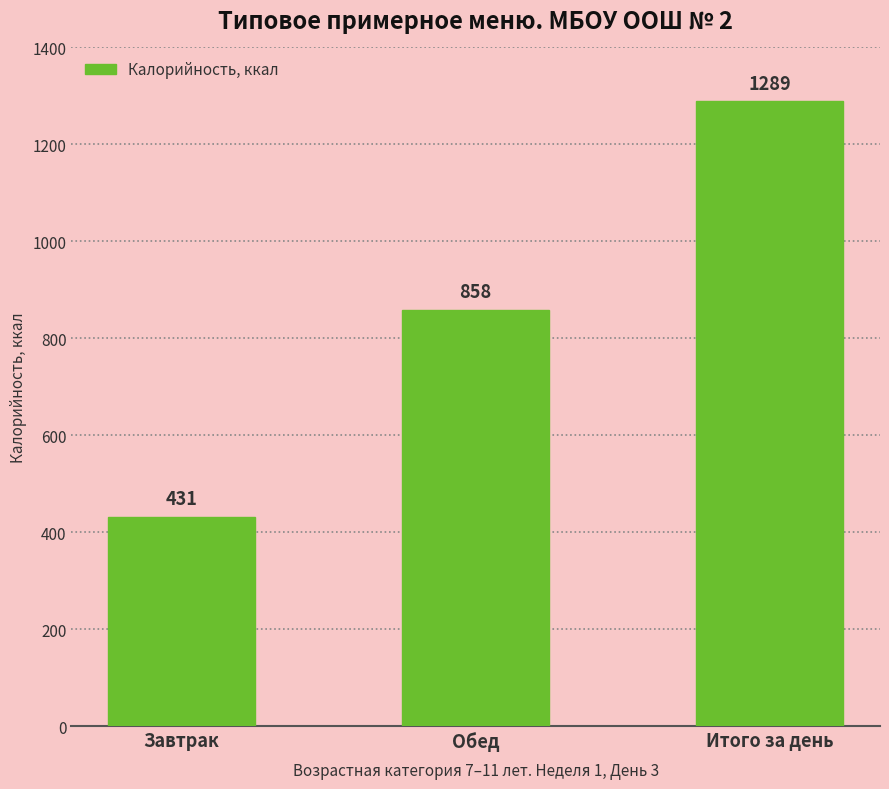

What is the label of the 3rd bar from the left?

Итого за день